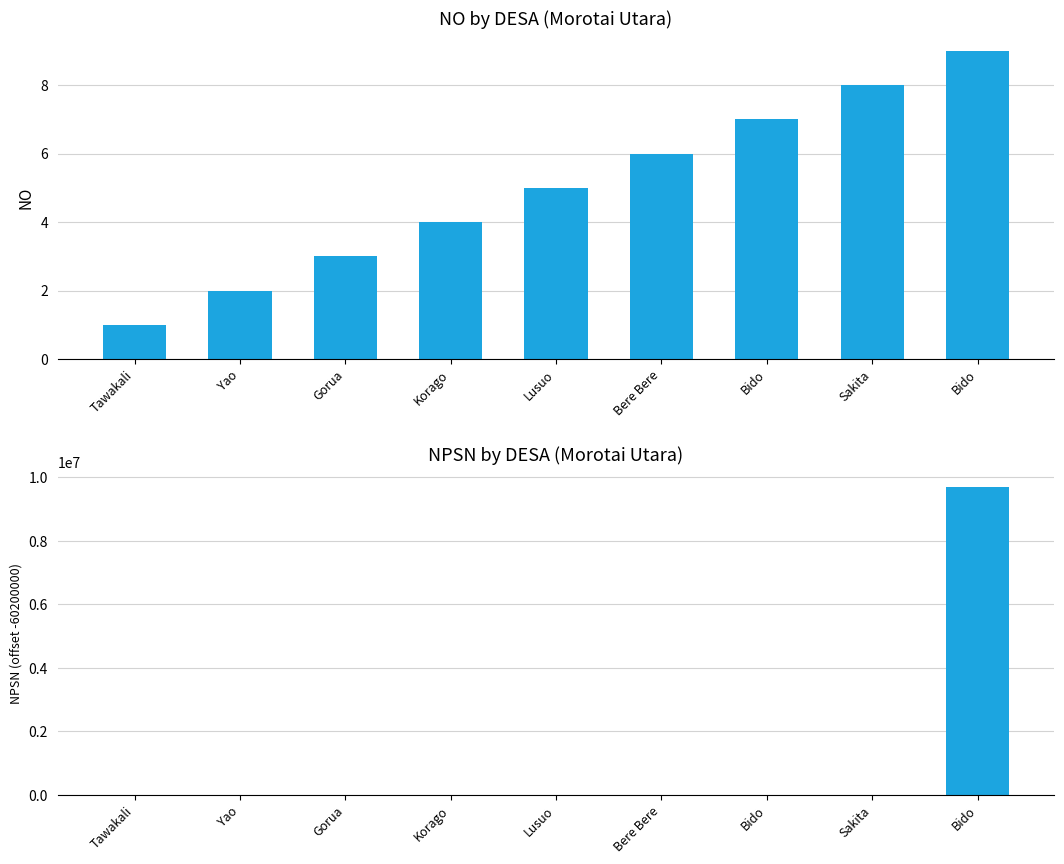

Rank the categories by NO value from lowest to highest.

Tawakali, Yao, Gorua, Korago, Lusuo, Bere Bere, Bido, Sakita, Bido